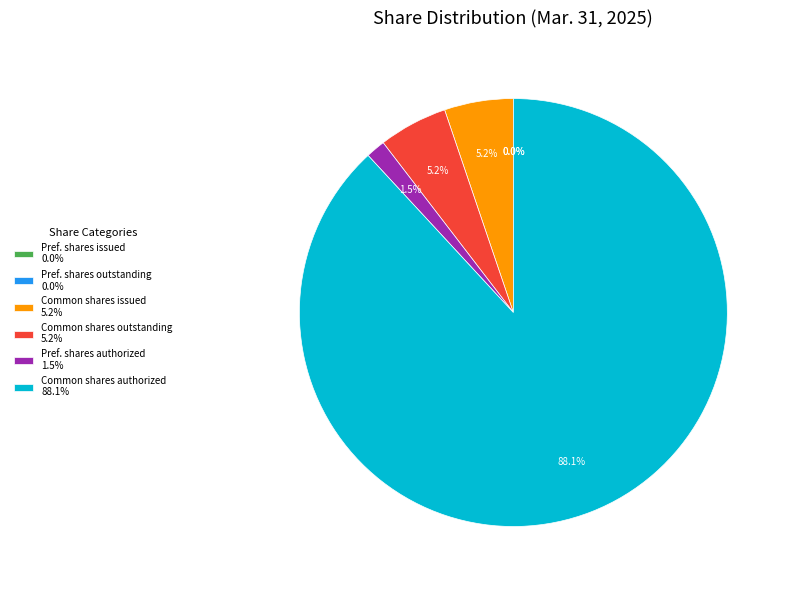

Is there any slice that represents more than half of the pie?

Yes